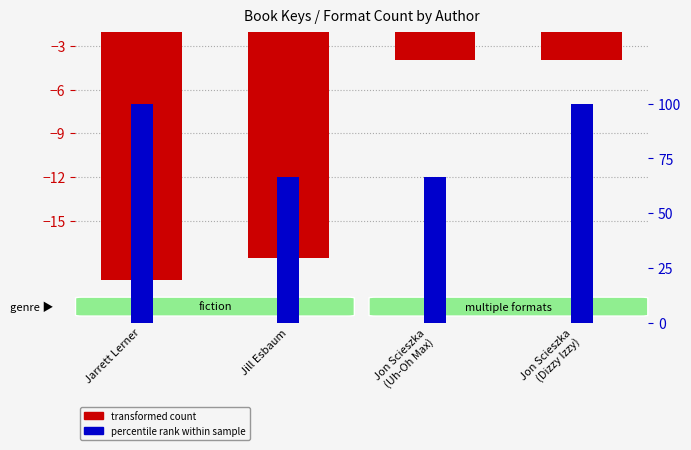

What is the label of the 4th bar from the right?

Jarrett Lerner